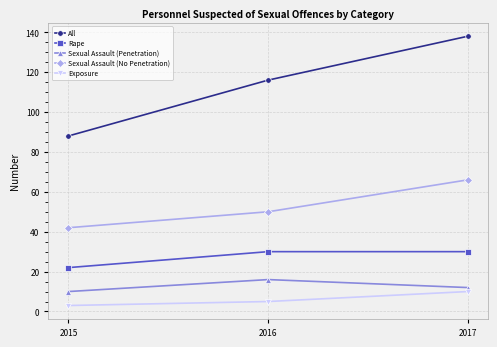

The Exposure series shows 5 at 2016. True or false?

True